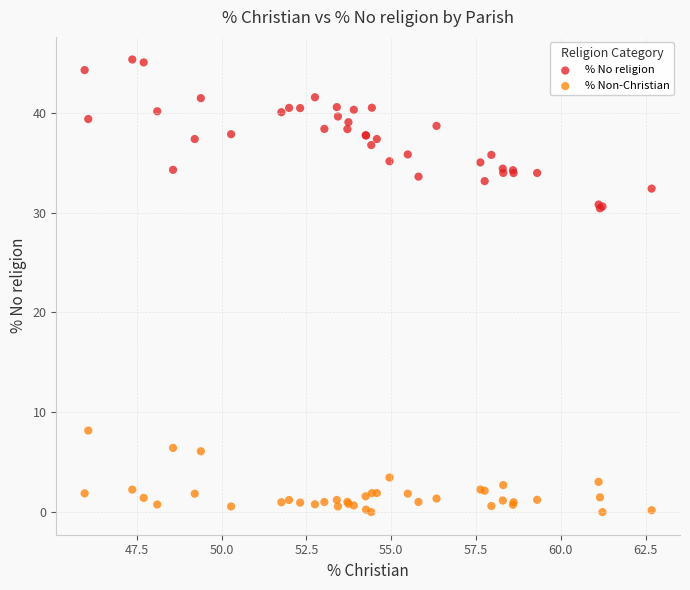

Which series reaches the minimum Y coordinate?

% Non-Christian